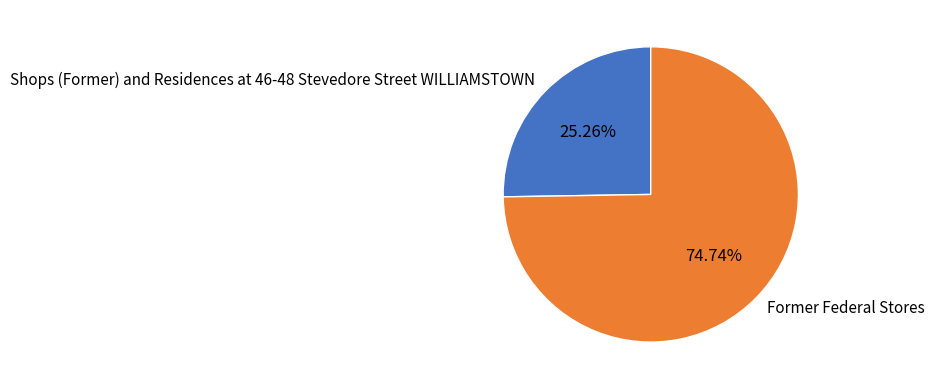

What is the majority slice?

Former Federal Stores